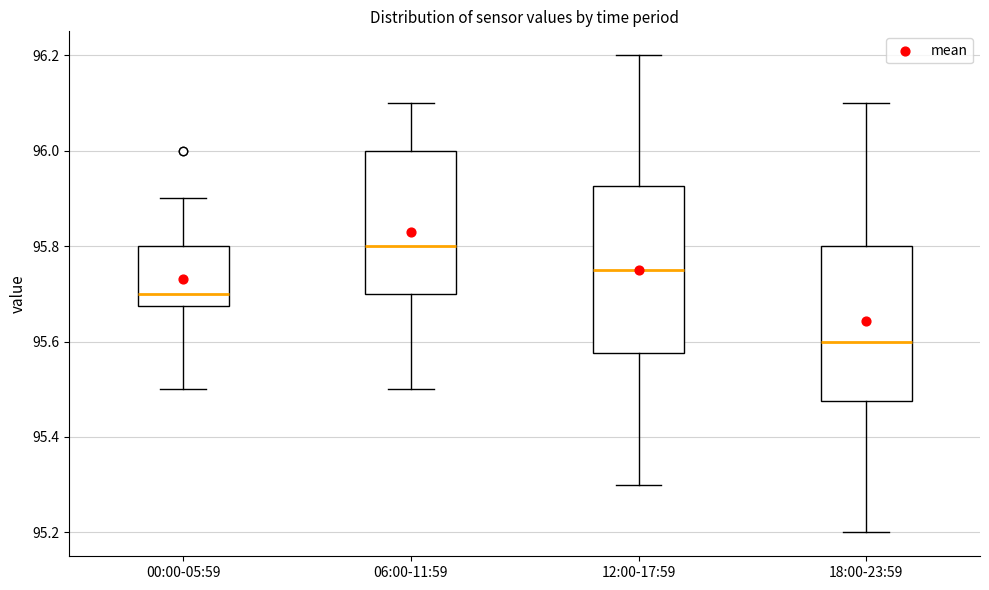

Reading left to right, transcribe this box plot: for each box, give where its median line is, the range the box spans, and where its two whiskers end, as read against the y-axis. The values are not printed on the chart, so give them approximately, as read against the axis.

00:00-05:59: median 95.70, box 95.68 to 95.80, whiskers 95.50 to 95.90
06:00-11:59: median 95.80, box 95.70 to 96.00, whiskers 95.50 to 96.10
12:00-17:59: median 95.76, box 95.58 to 95.92, whiskers 95.30 to 96.20
18:00-23:59: median 95.60, box 95.48 to 95.80, whiskers 95.20 to 96.10